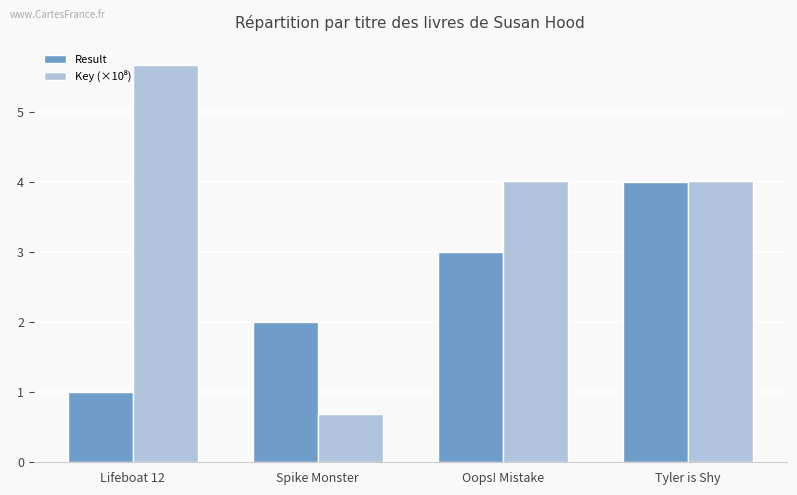

What is the difference between the highest and lowest values at Oops! Mistake?

1.0